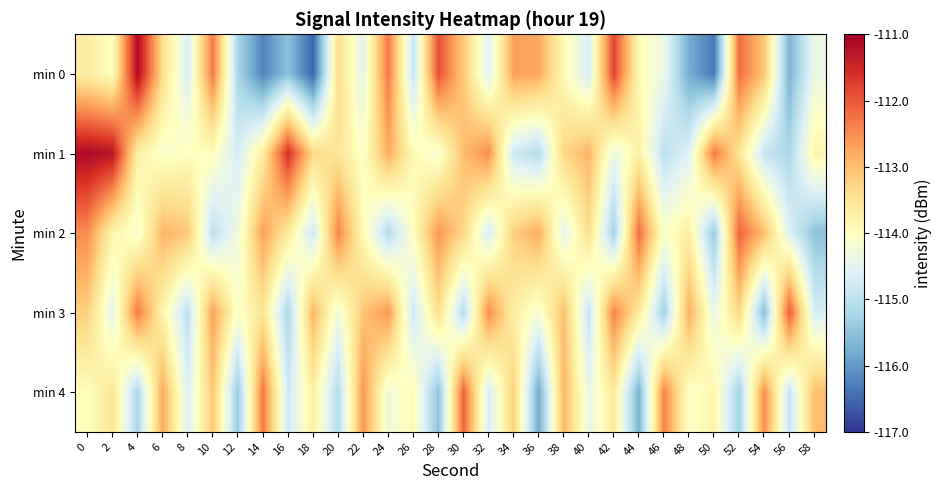

Which category has the lowest value across all series?

18